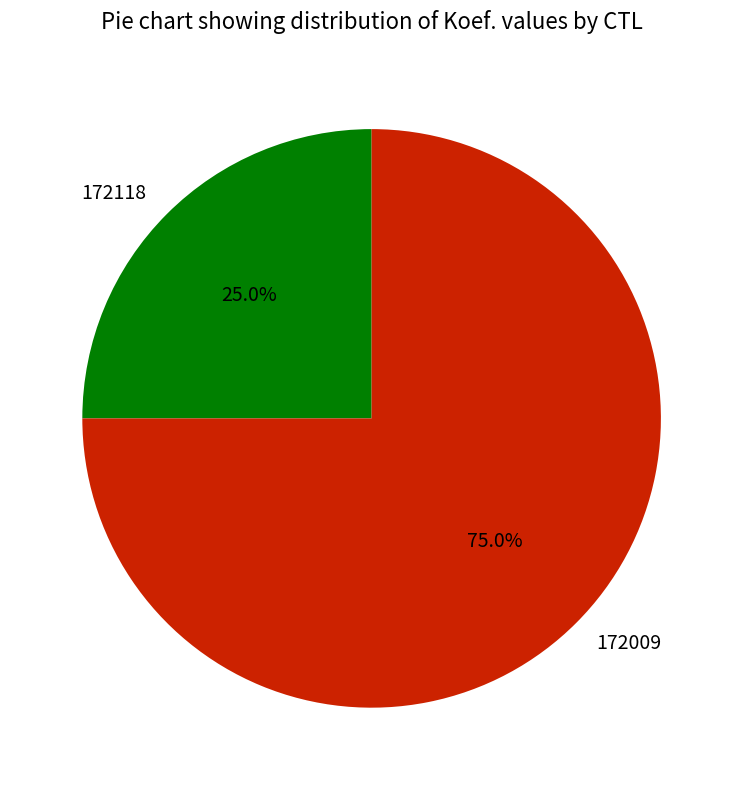

Approximately how many times larger is the value at 172009 compared to 172118?

3.0